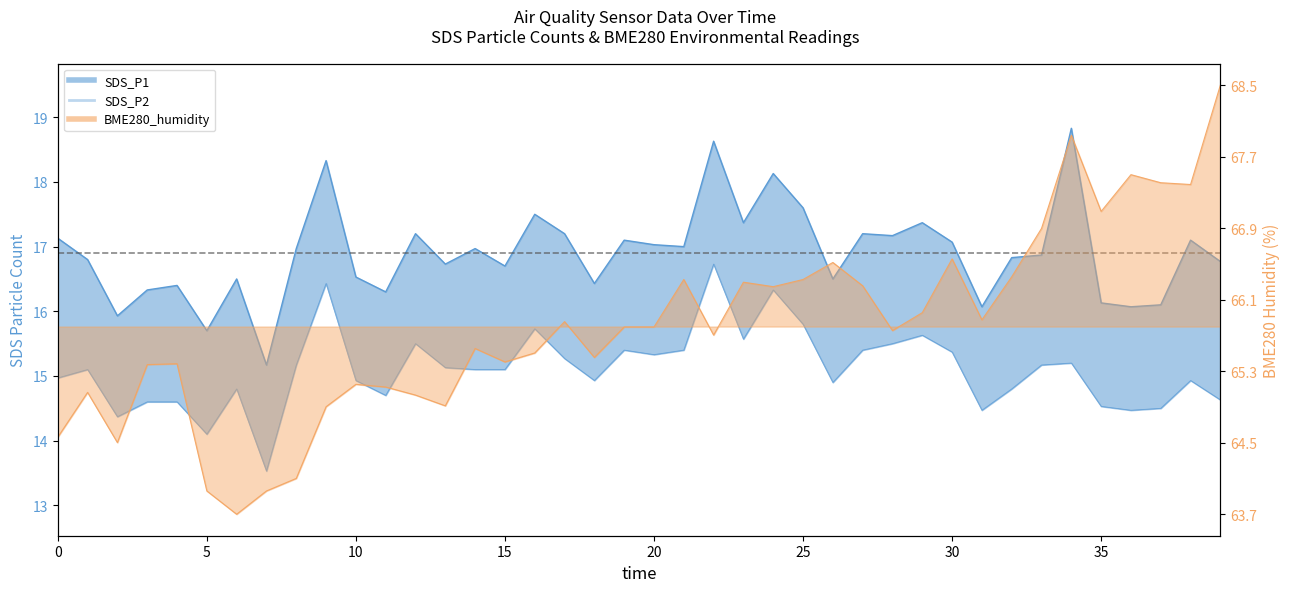

Is the value of SDS_P1 at 29 greater than the value of BME280_humidity at 25?

Yes